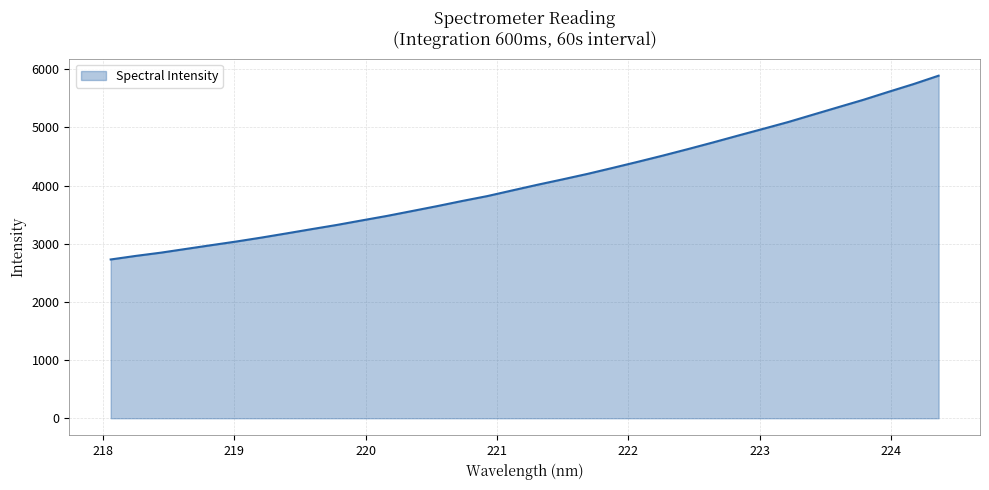

What is the sum of all values?

138882.9